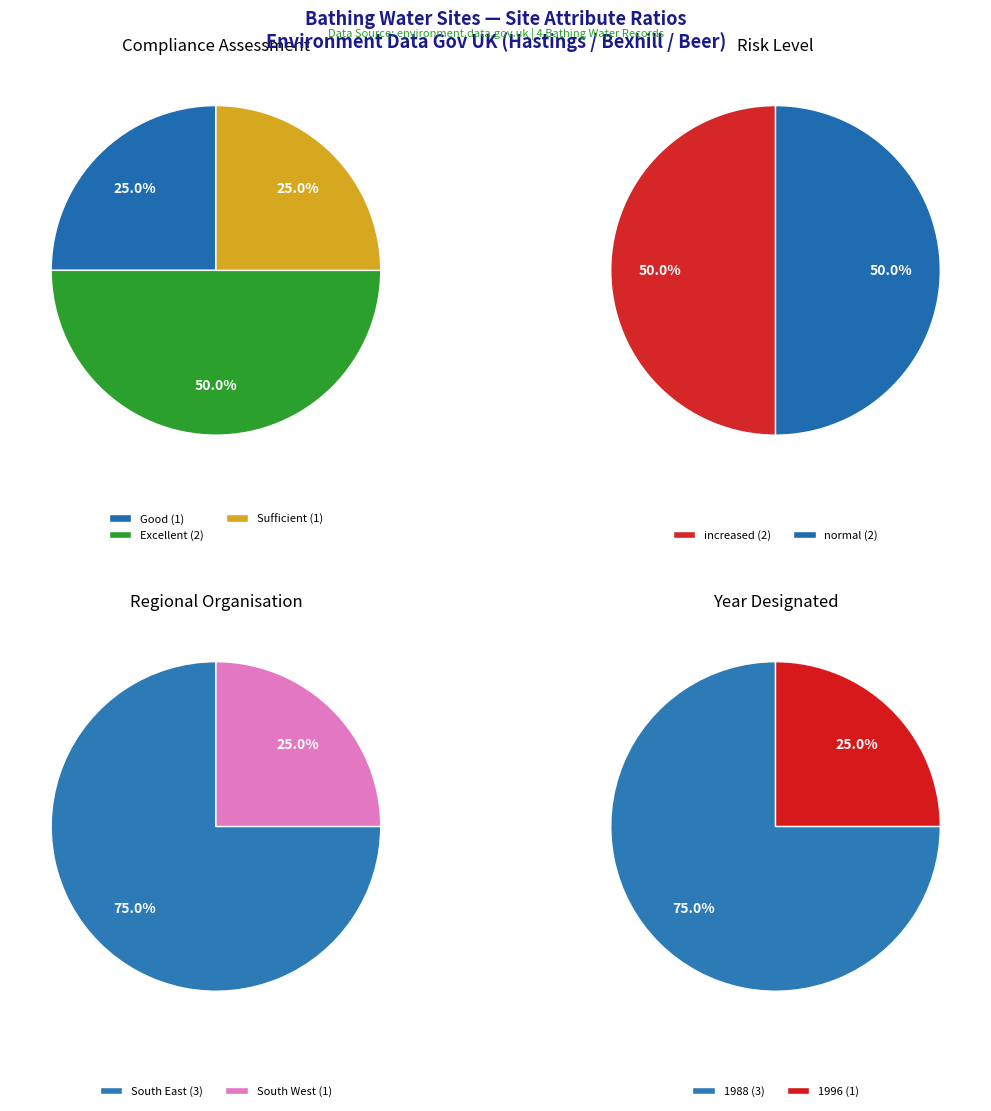

Does any single category account for the majority?

No